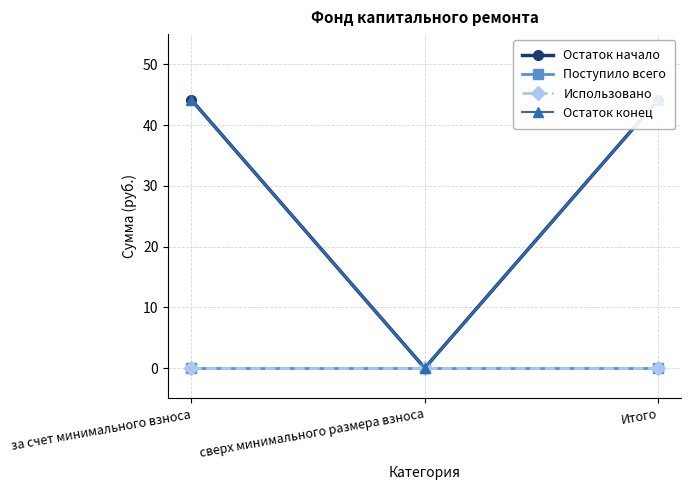

At which category is the sum across all series the highest?

за счет минимального взноса